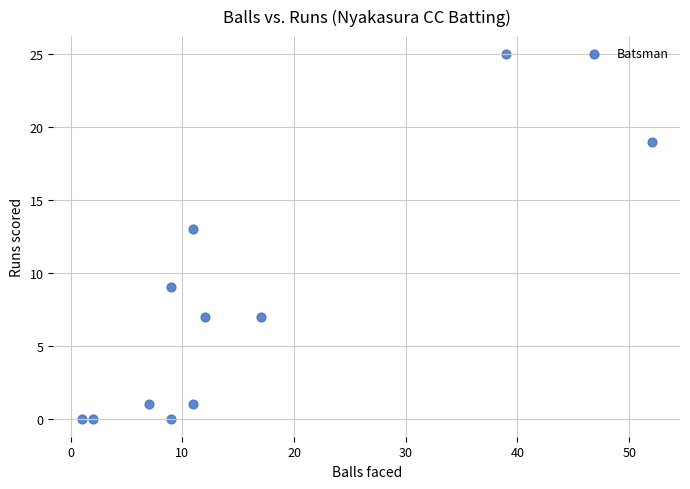

What Y value in the scatter plot is closest to 12?

13